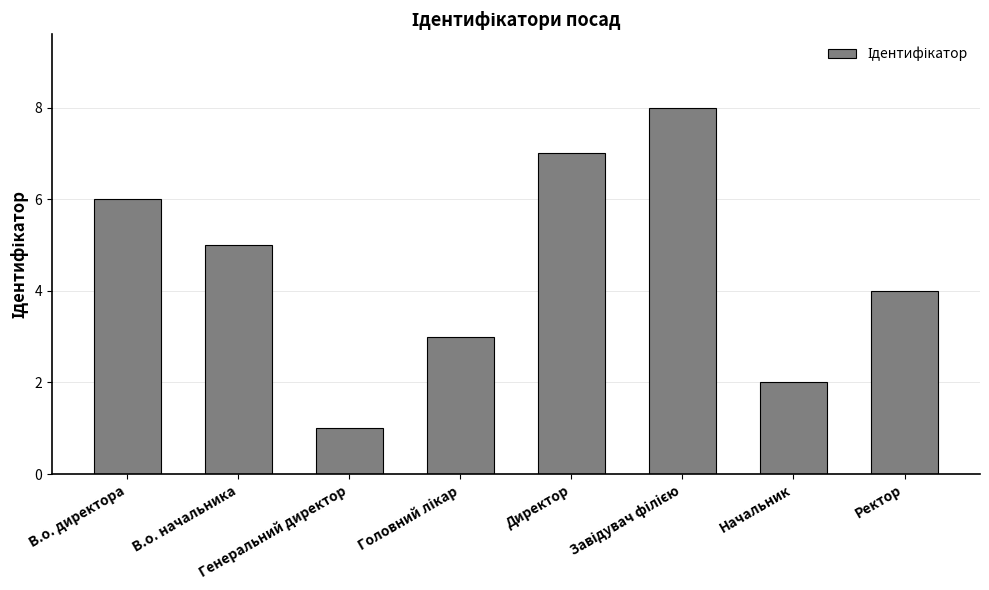

Count the values in the range 3 to 7.

5